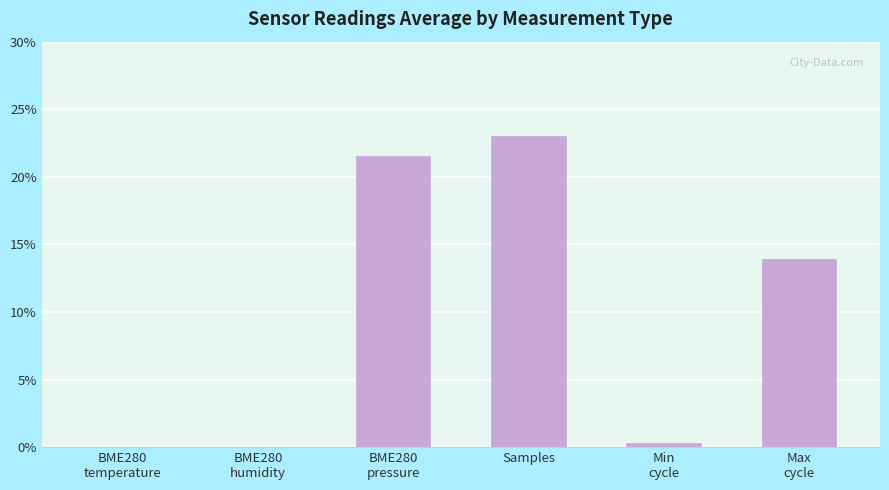

Which label corresponds to the largest value in the chart?

Samples